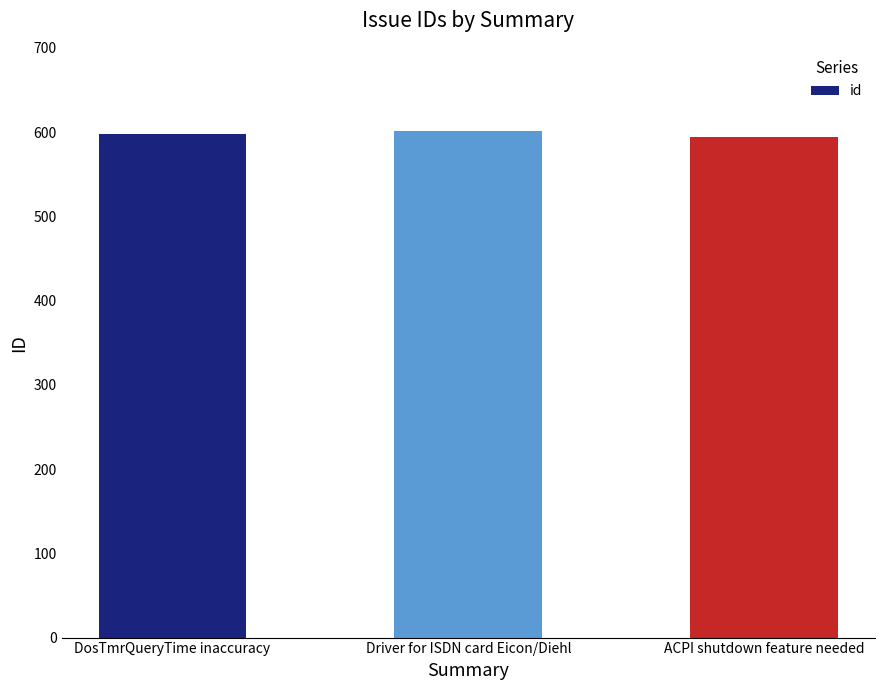

Reading left to right, transcribe all the data shown in this chart.

598	601	594